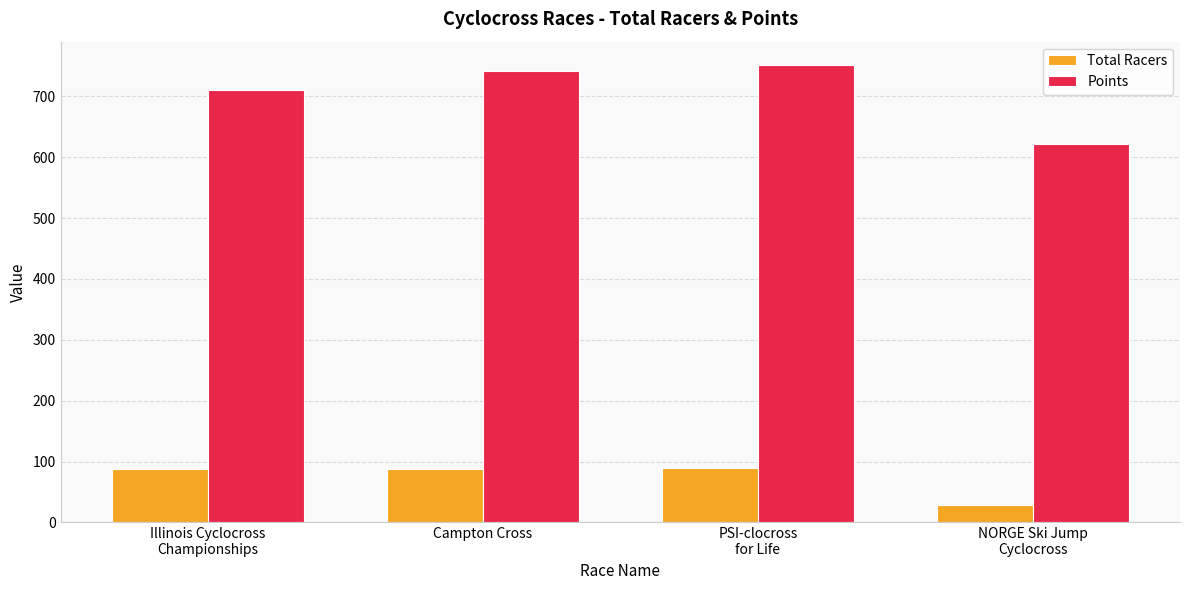

List the series in order of their peak value, lowest first.

Total Racers, Points